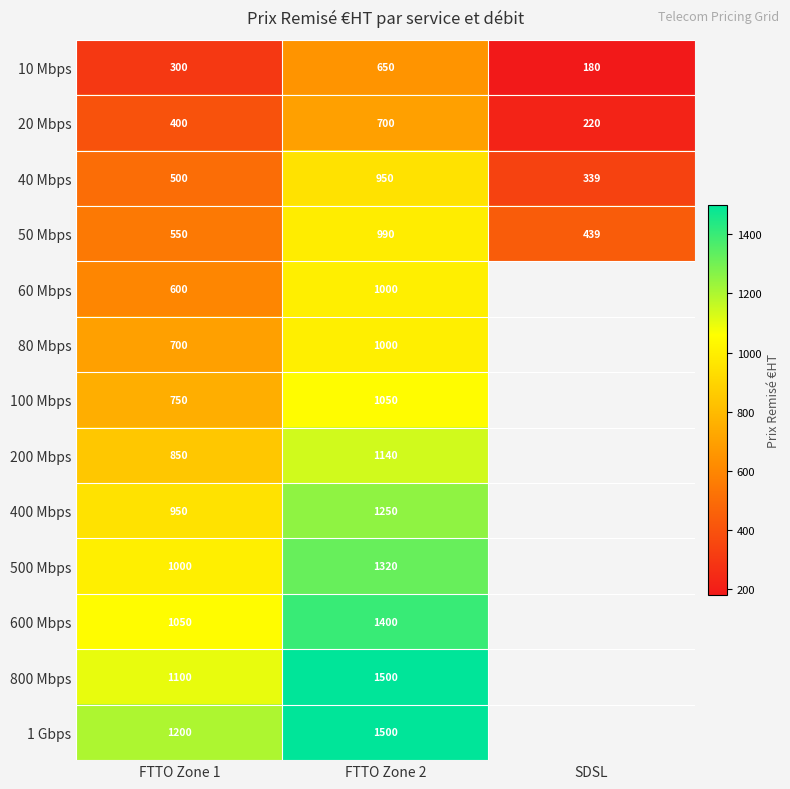

What is the spread (max minus min) of values at FTTO Zone 2?

850